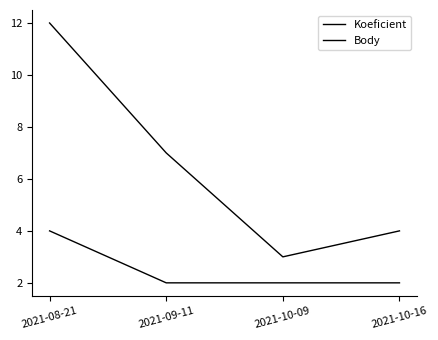

How many categories are shown in the chart?

4